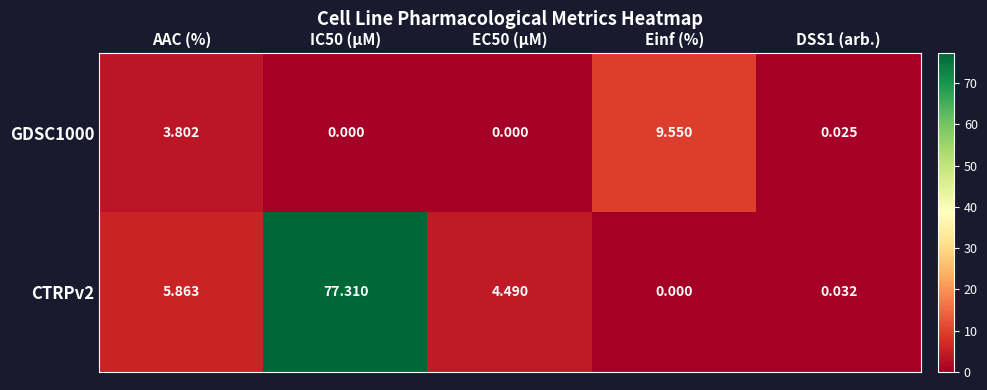

How many positive values does the GDSC1000 series have?

3